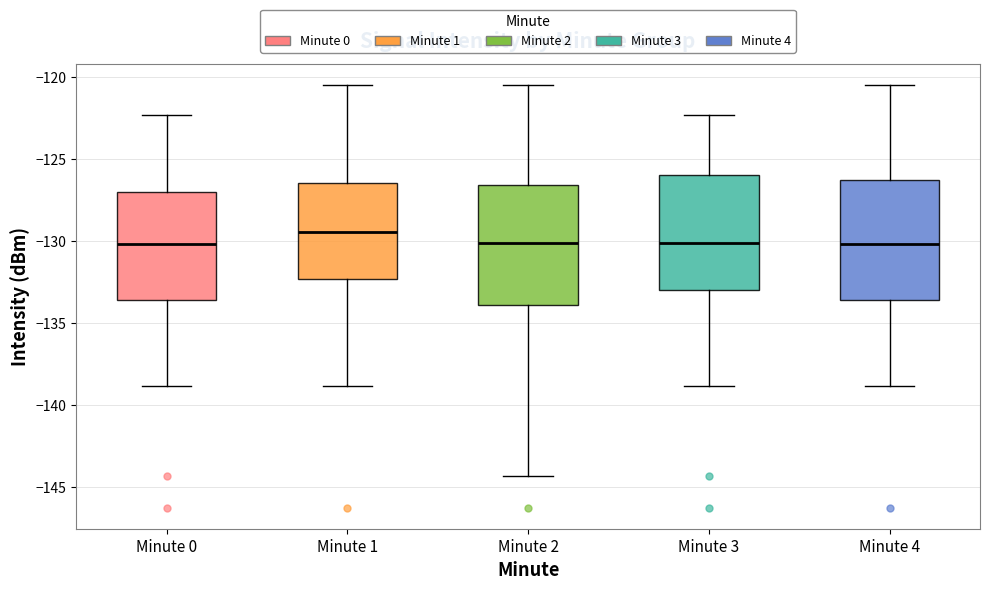

Reading left to right, read every box against the y-axis: the position of its median line, the range the box covers, and the ends of its whiskers. The values are not printed on the chart, so give them approximately, as read against the axis.

Minute 0: median -130.0, box -133.5 to -127.0, whiskers -139.0 to -122.5
Minute 1: median -129.5, box -132.5 to -126.5, whiskers -139.0 to -120.5
Minute 2: median -130.0, box -134.0 to -126.5, whiskers -144.5 to -120.5
Minute 3: median -130.0, box -133.0 to -126.0, whiskers -139.0 to -122.5
Minute 4: median -130.0, box -133.5 to -126.5, whiskers -139.0 to -120.5